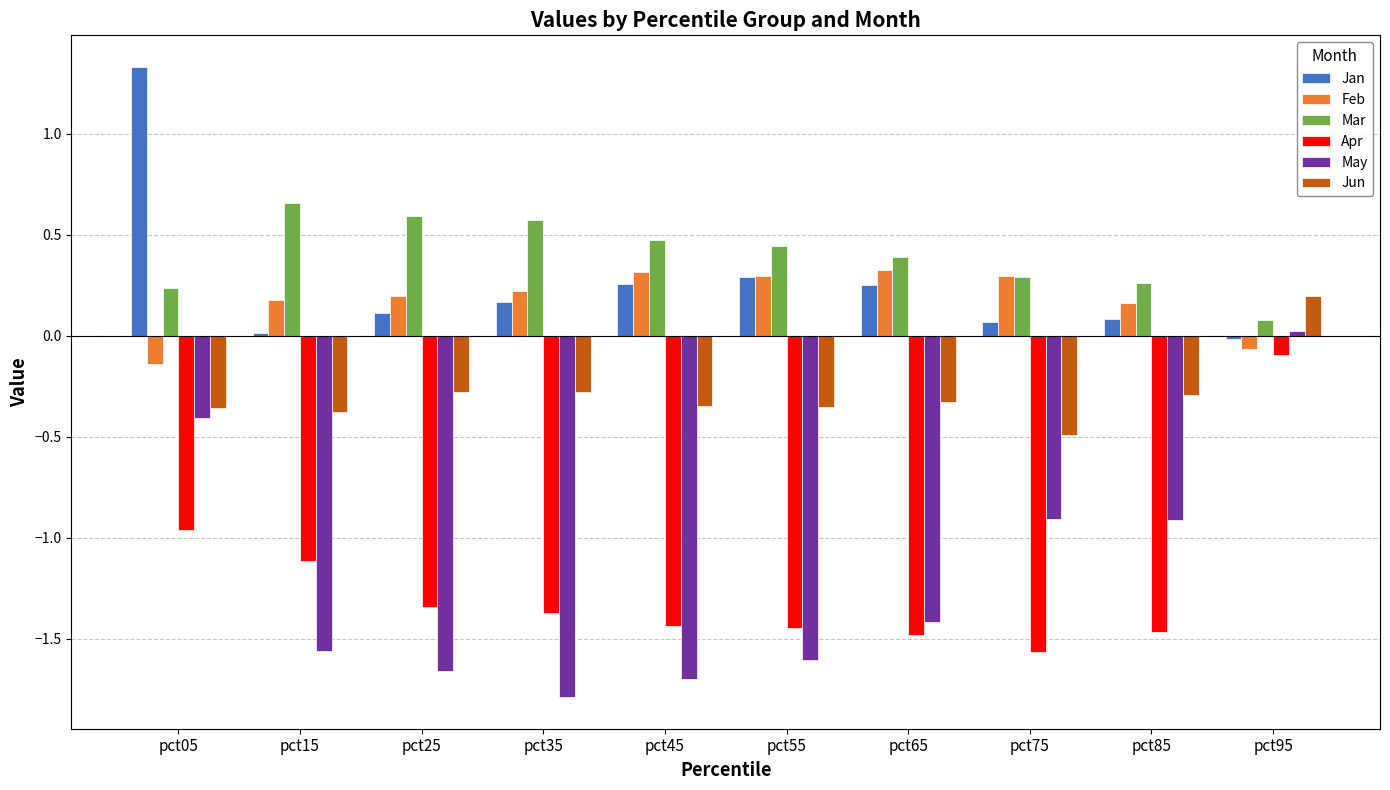

Are the bars grouped side by side (vs. stacked)?

Yes